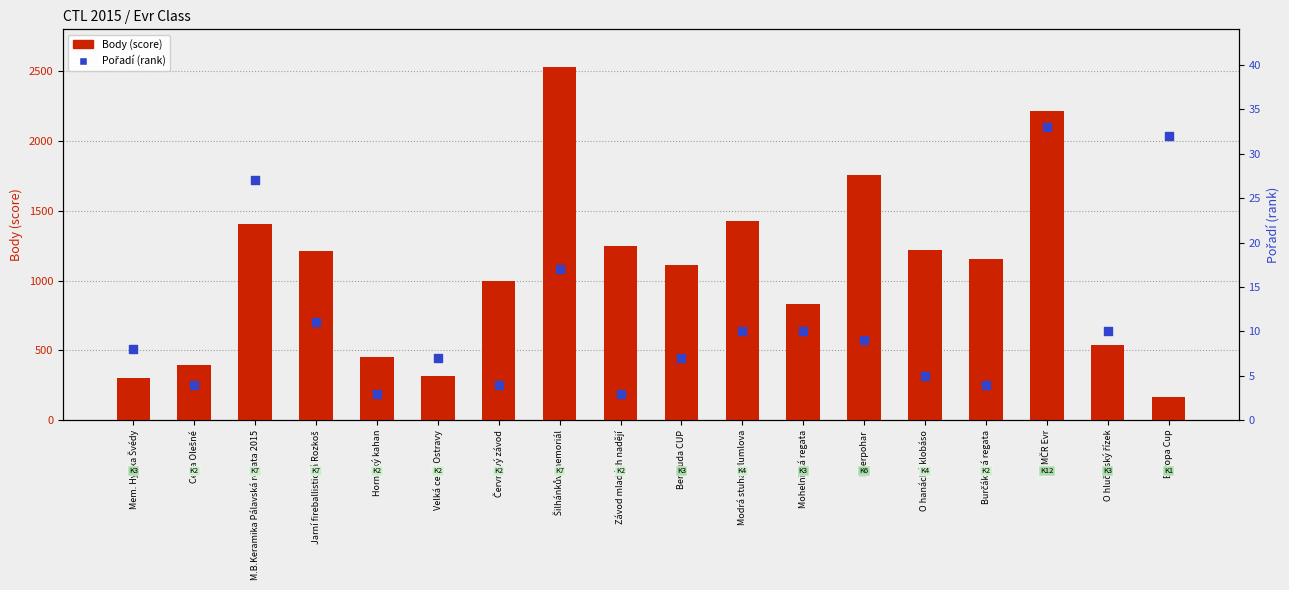

At how many categories does at least one series exceed 791?

12